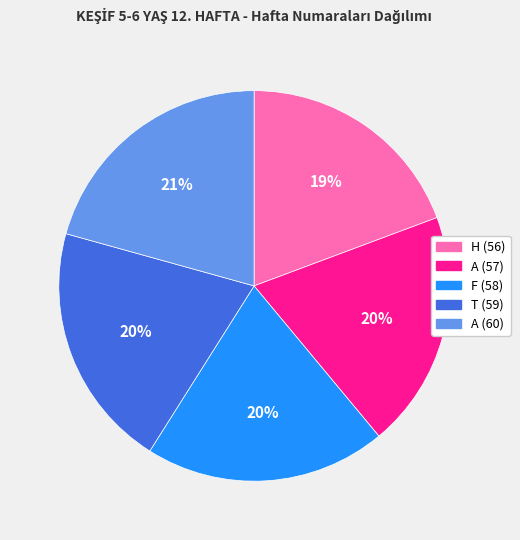

What is the ratio of the value at H (56) to the value at A (60)?

0.9